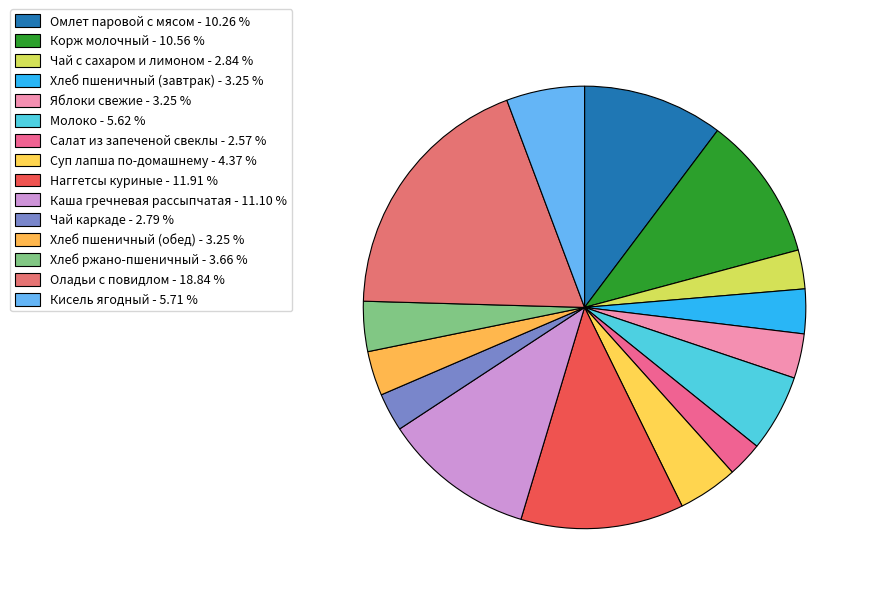

How many slices are in this pie chart?

15